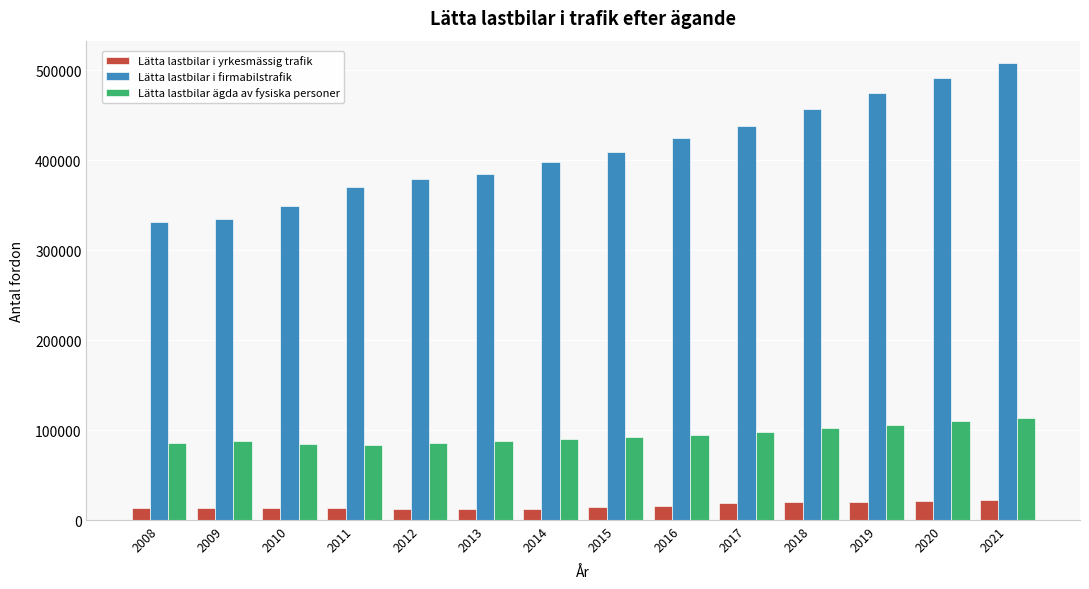

What is the greatest value displayed?

507782